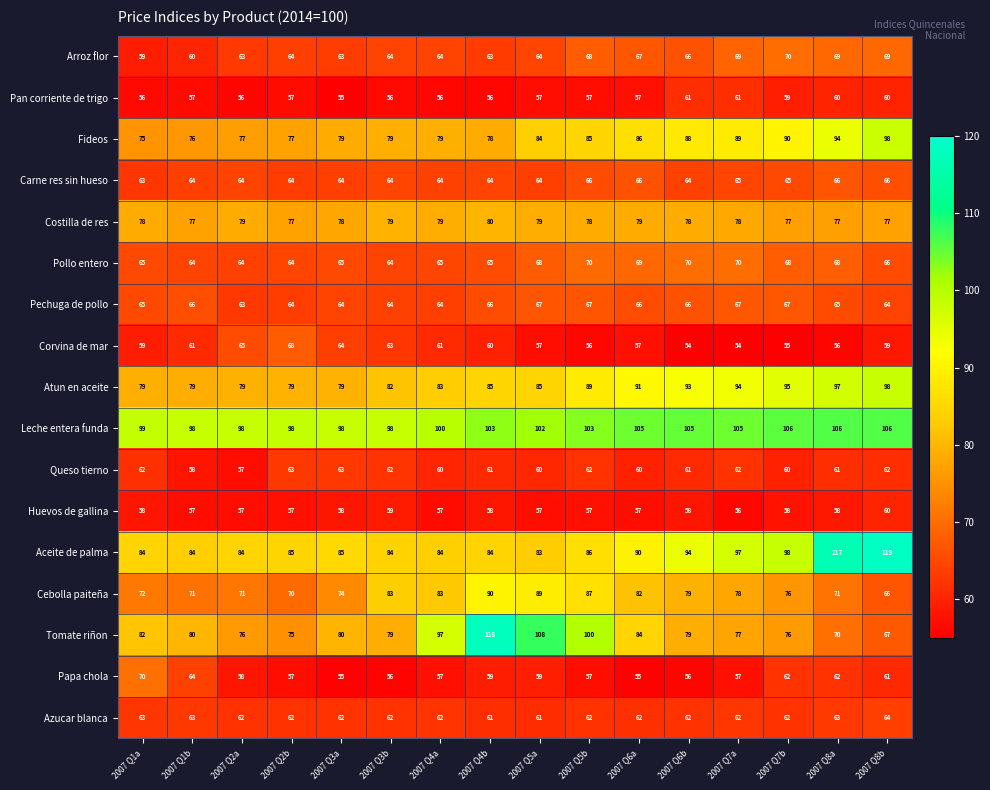

At which category is the sum across all series the highest?

2007 Q8b